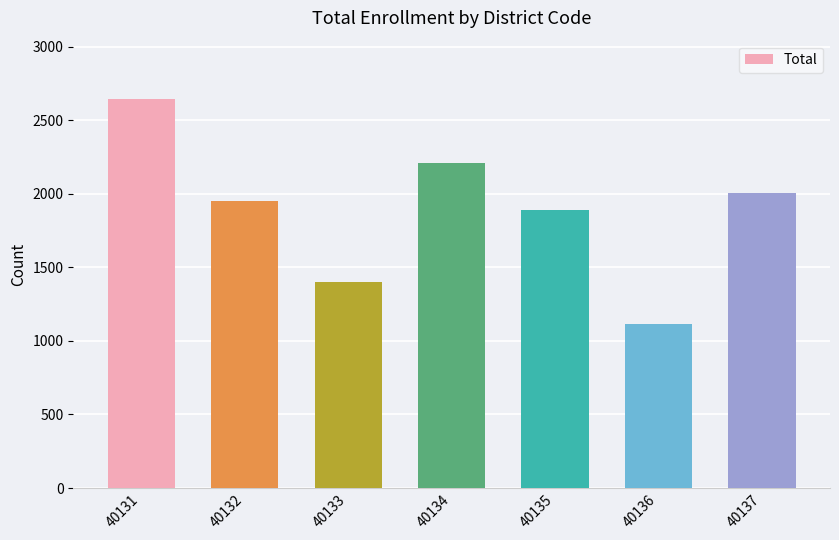

What is the difference between the second highest and minimum values?

1095